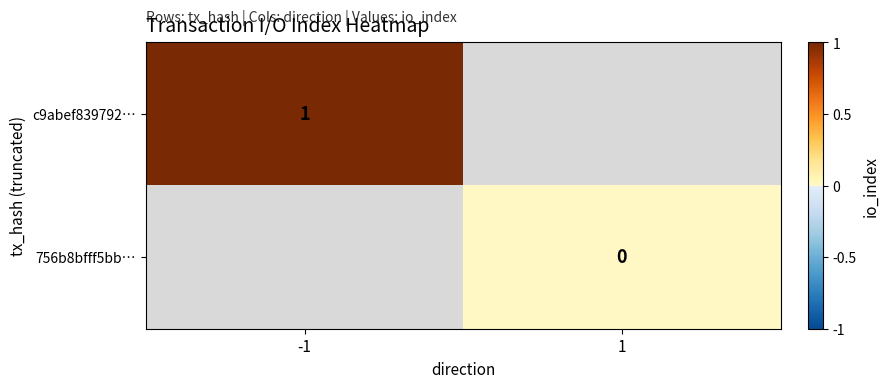

The c9abef839792… series shows 1 at -1. True or false?

True